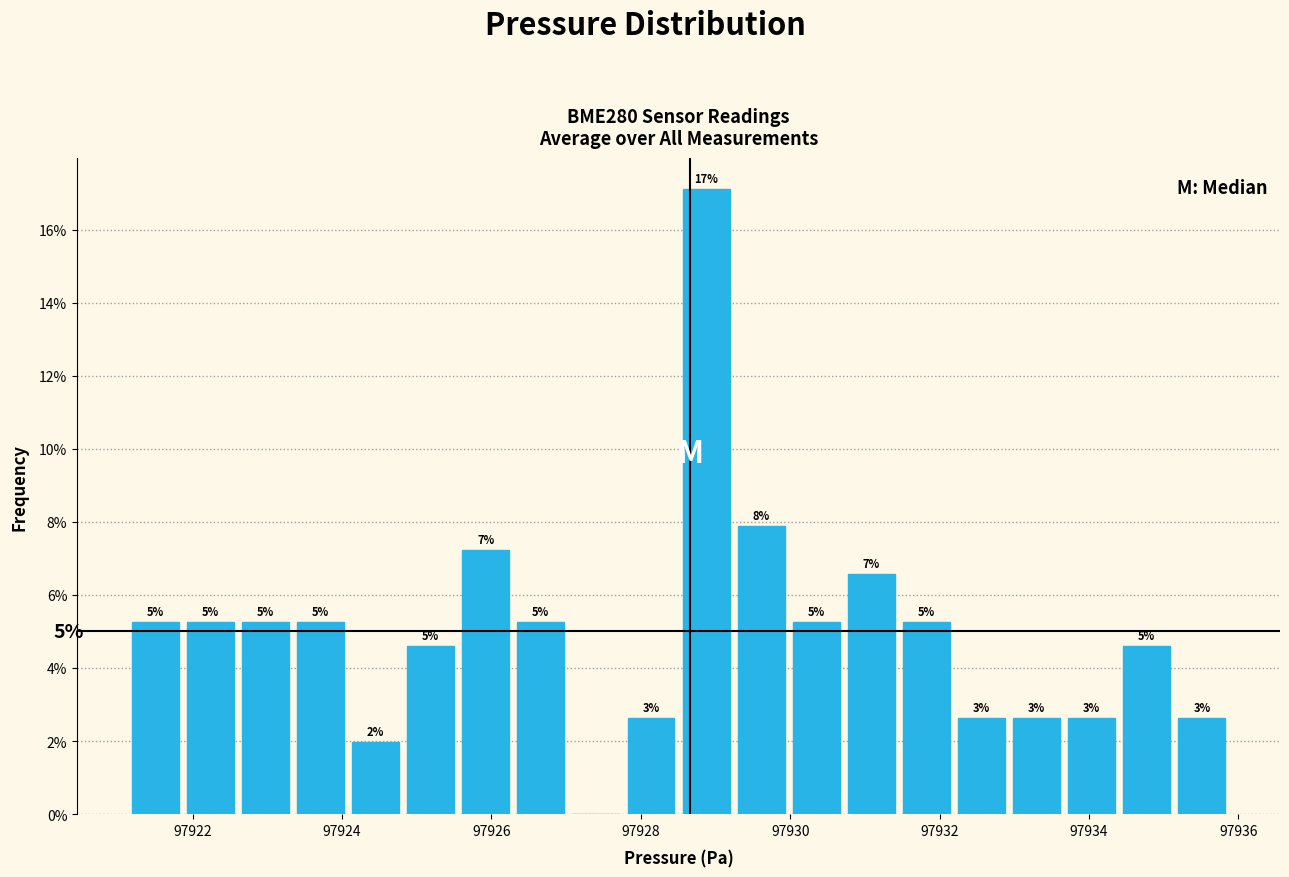

Read against the x-axis, roughly where is the centre of the tallest bar?

97928.8